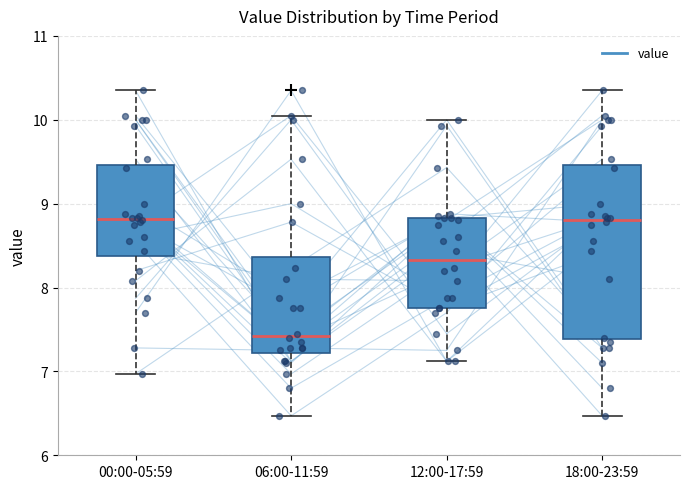

Which box's median line is the lowest?

06:00-11:59